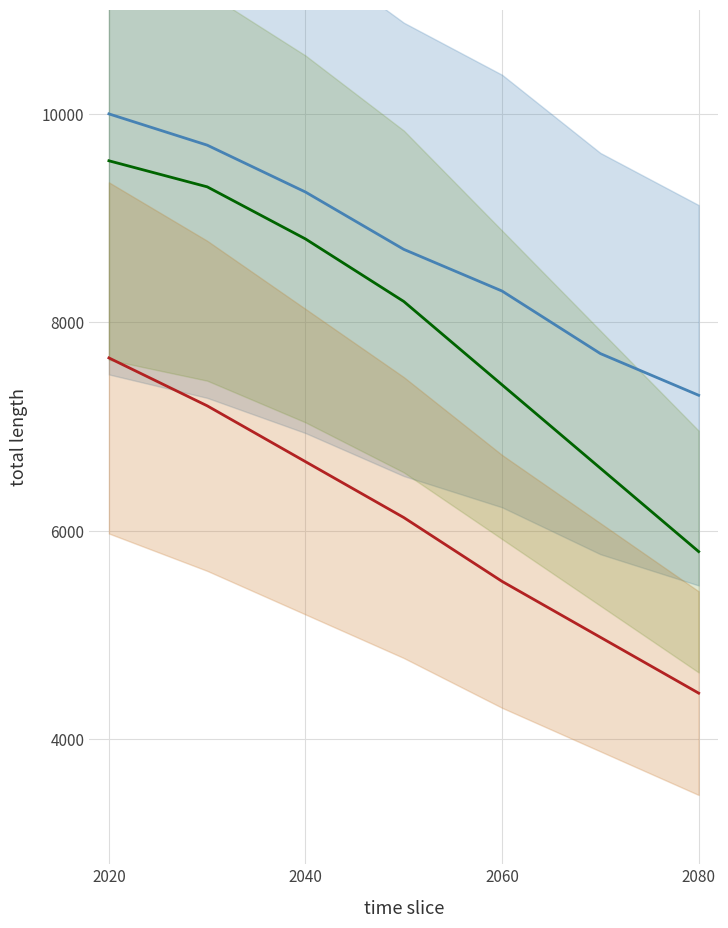

How many values in the Riscossioni c/competenza series are below 6126?

3